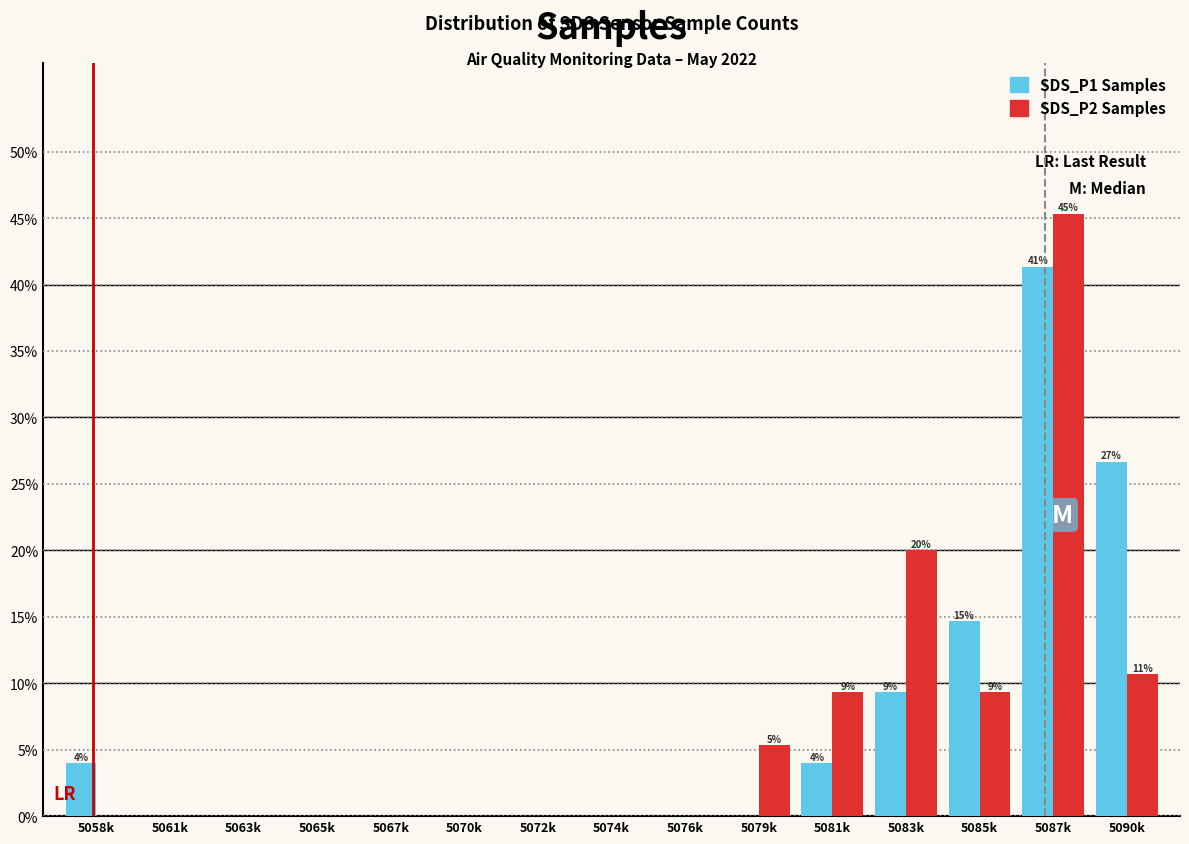

Reading right to left, extract all data points from this chart.

SDS_P1 Samples: 5090k=26.7	5087k=41.3	5085k=14.7	5083k=9.3	5081k=4.0	5079k=0.0	5076k=0.0	5074k=0.0	5072k=0.0	5070k=0.0	5067k=0.0	5065k=0.0	5063k=0.0	5061k=0.0	5058k=4.0
SDS_P2 Samples: 5090k=10.7	5087k=45.3	5085k=9.3	5083k=20.0	5081k=9.3	5079k=5.3	5076k=0.0	5074k=0.0	5072k=0.0	5070k=0.0	5067k=0.0	5065k=0.0	5063k=0.0	5061k=0.0	5058k=0.0